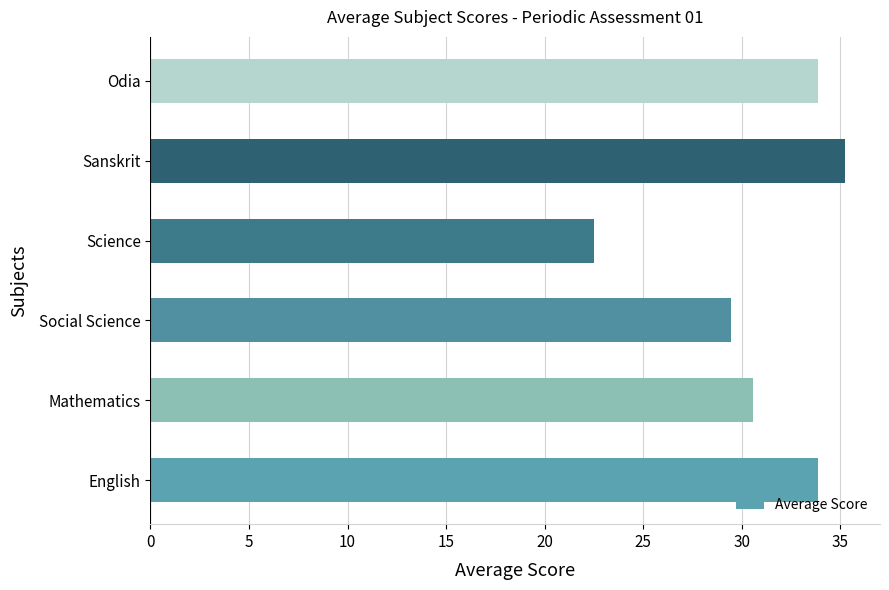

True or false: the data shows 51.9 at English.

False